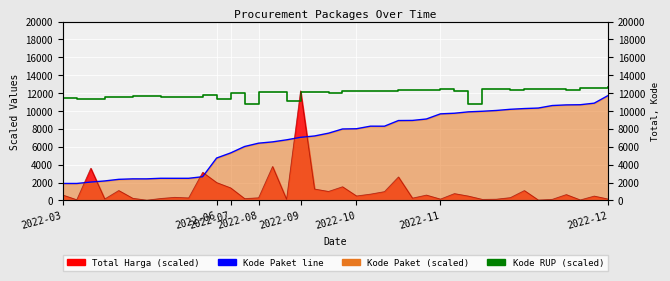

Between 8 and 16, which series saw the biggest shift?

Kode Paket line